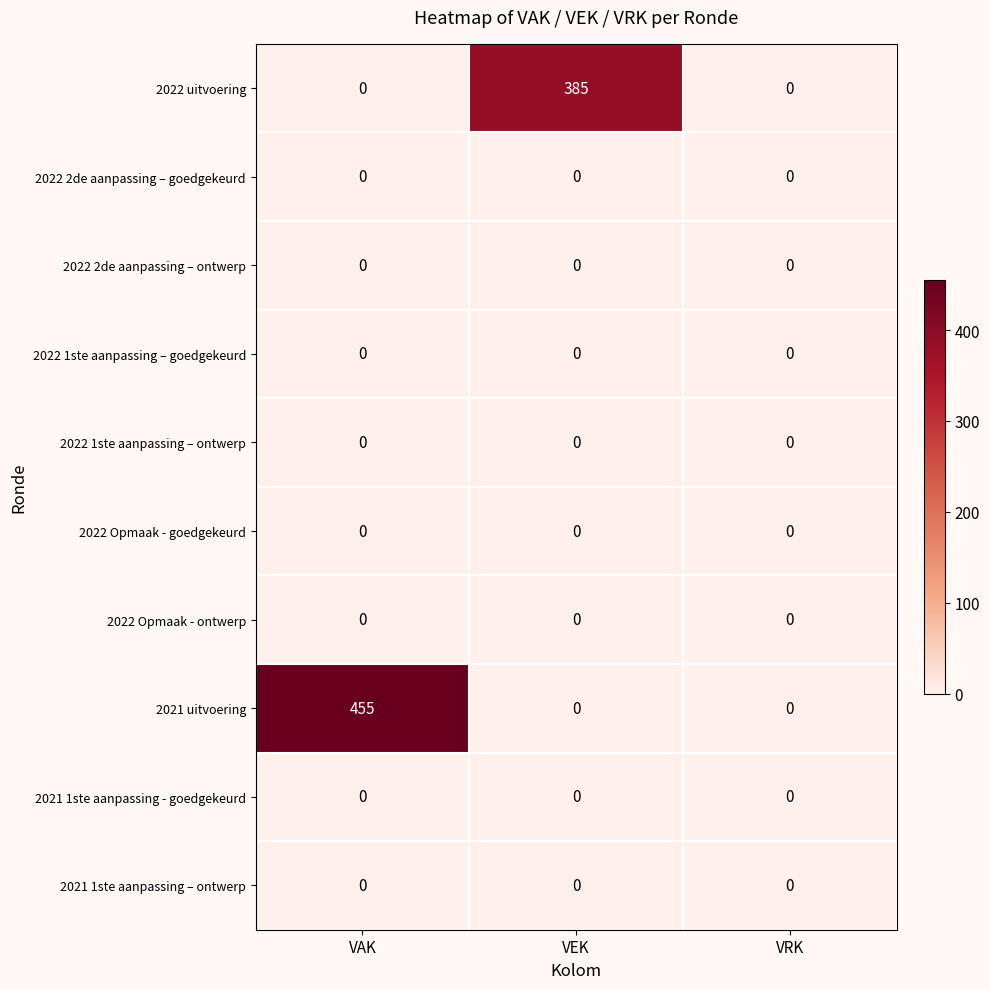

What is the difference between the 2021 uitvoering values at VEK and VAK?

455